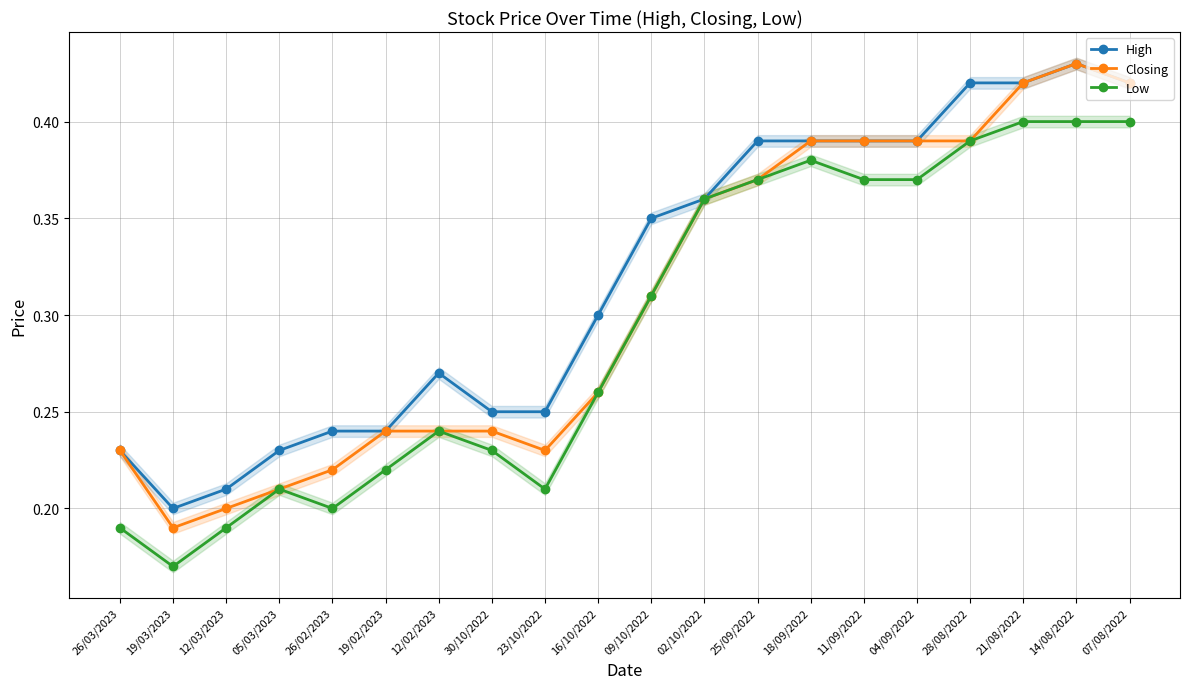

Which series changed the most between 11/09/2022 and 21/08/2022?

Low